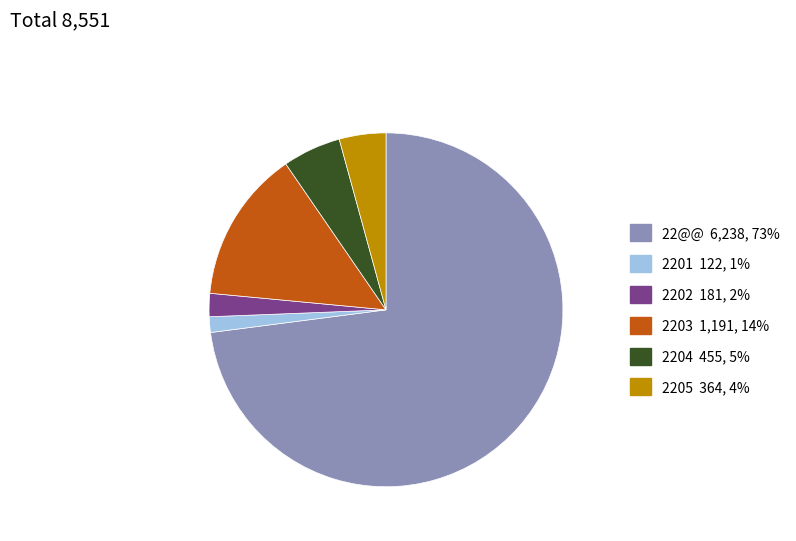

Which has a higher value, 2203 or 22@@?

22@@